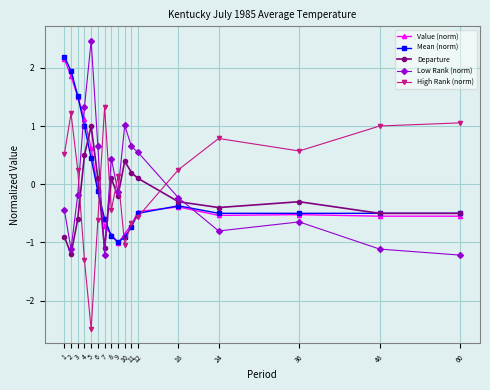

At which label is High Rank (norm) closest to 0?

9